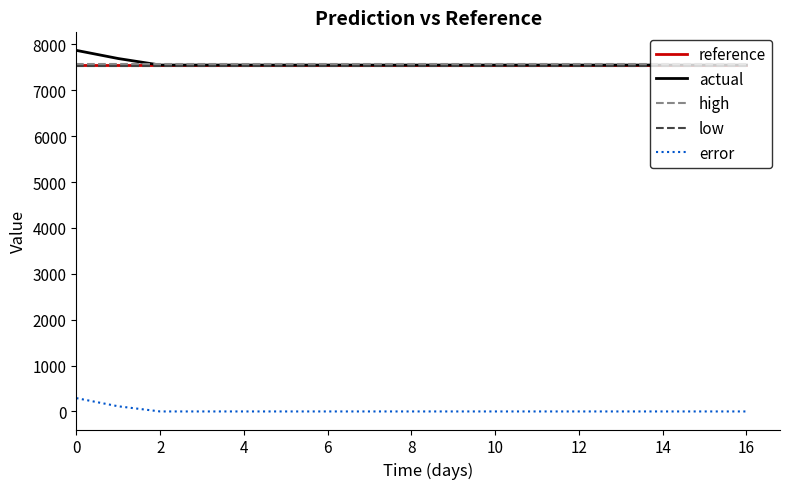

What is the lowest value of the reference series?

7549.1